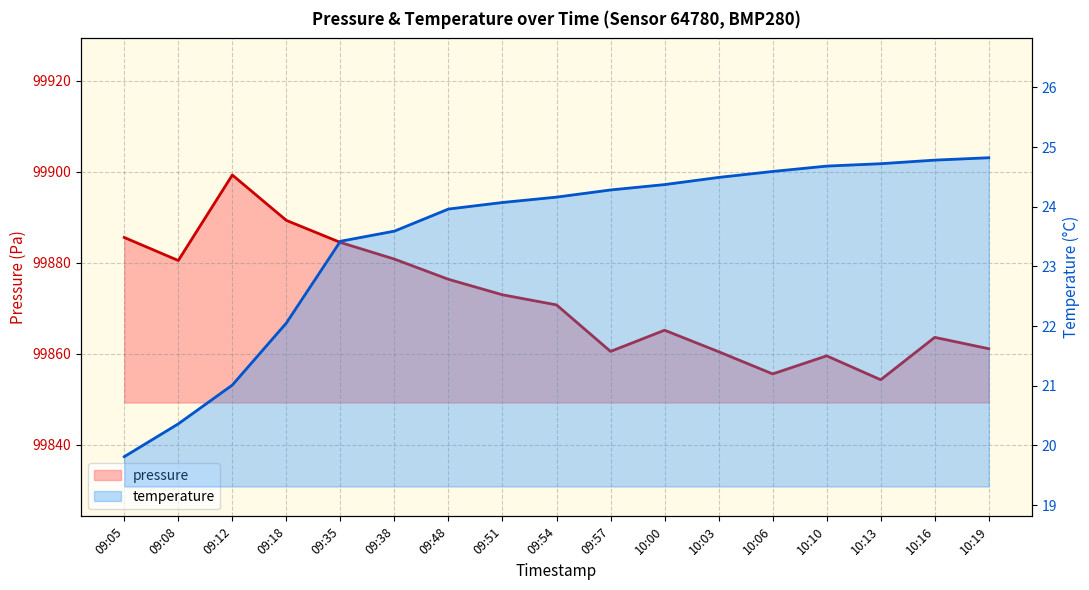

Which category has the lowest value across all series?

09:05